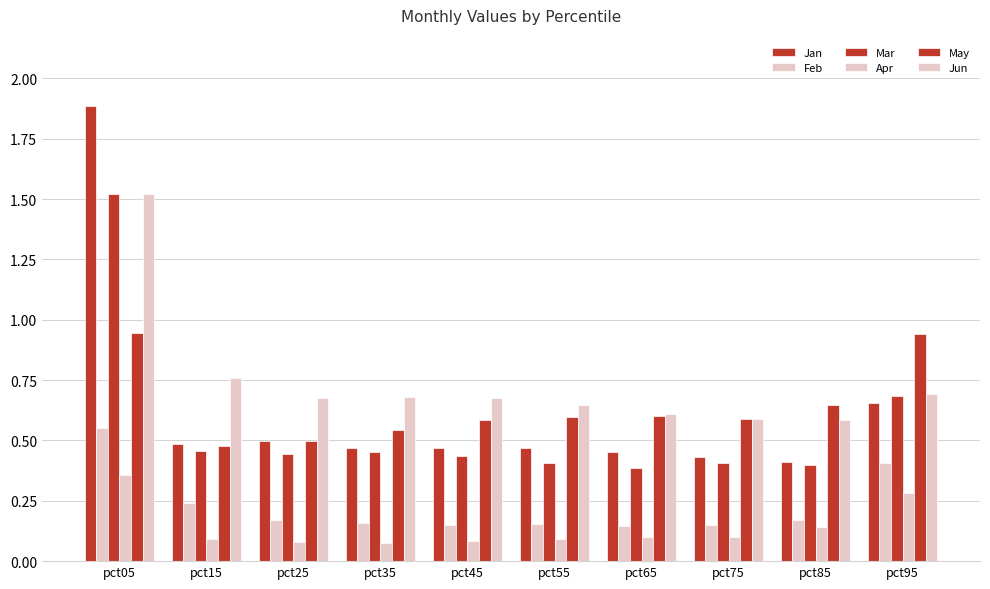

Which has a higher value, pct45 or pct95?

pct95